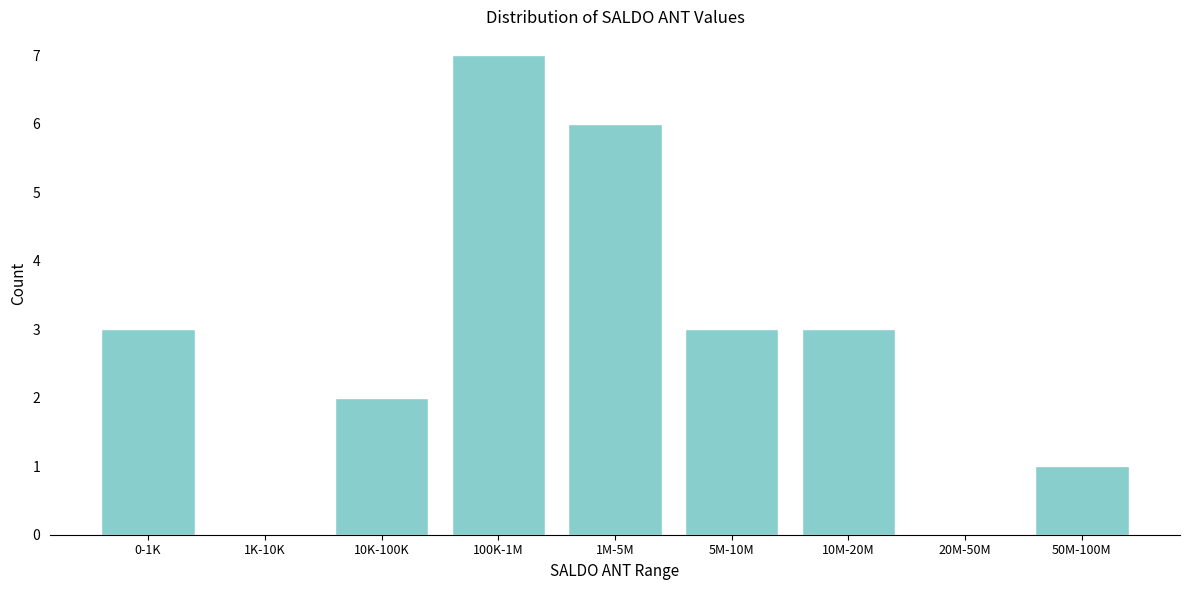

Reading left to right, extract all data points from this chart.

0-1K=3	1K-10K=0	10K-100K=2	100K-1M=7	1M-5M=6	5M-10M=3	10M-20M=3	20M-50M=0	50M-100M=1